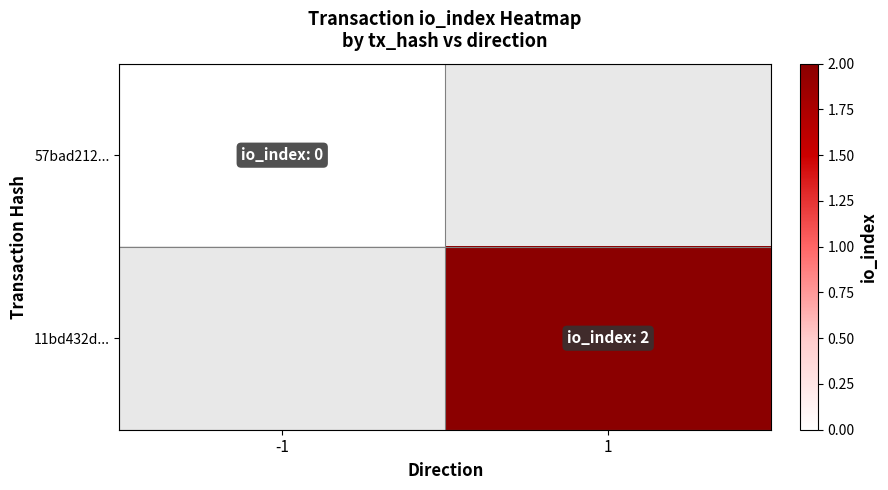

Which category has the lowest value across all series?

-1